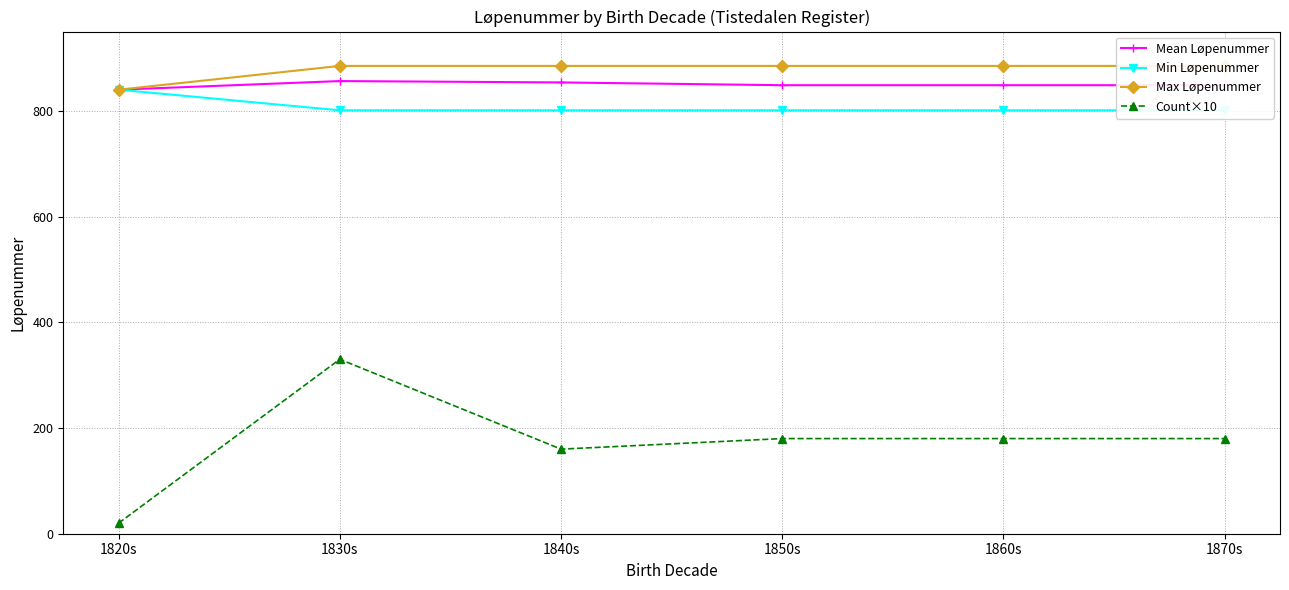

What are all the series names shown in the legend?

Mean Løpenummer, Min Løpenummer, Max Løpenummer, Count×10